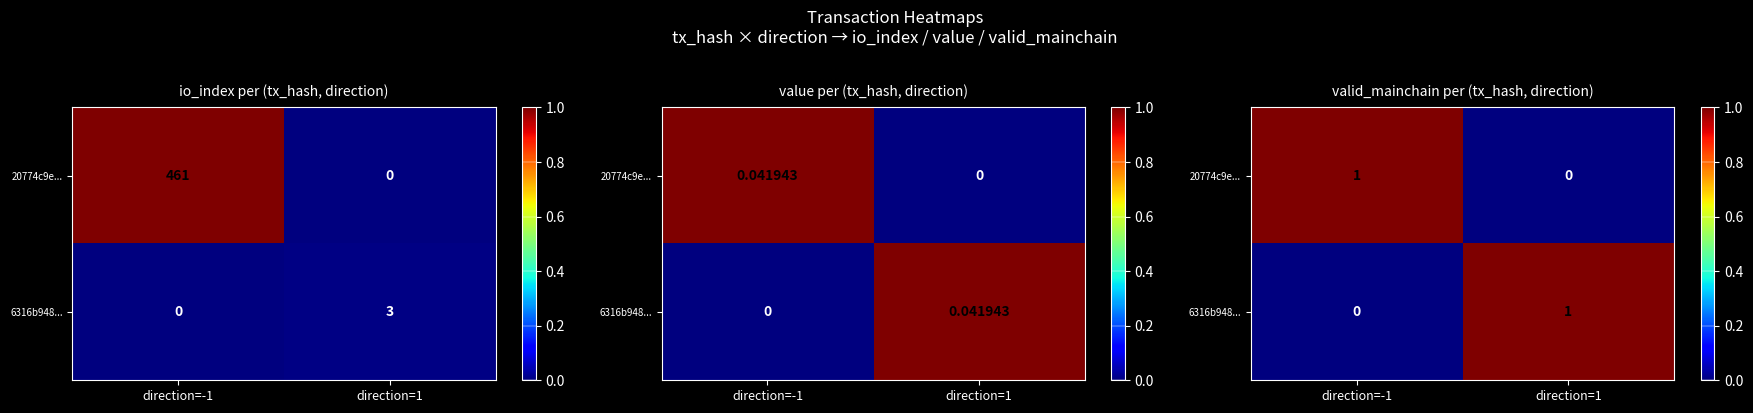

Which series has the largest total across all categories?

20774c9e...